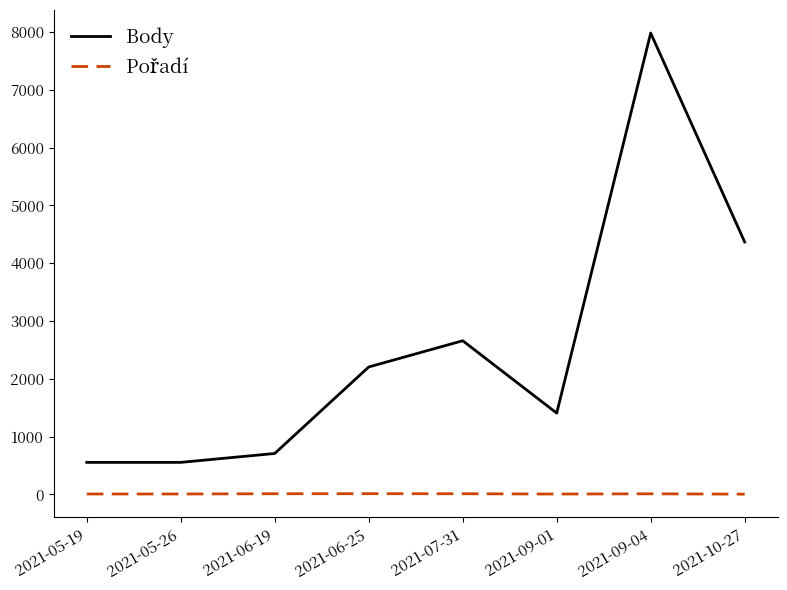

The Body series shows 1406 at 2021-09-01. True or false?

True